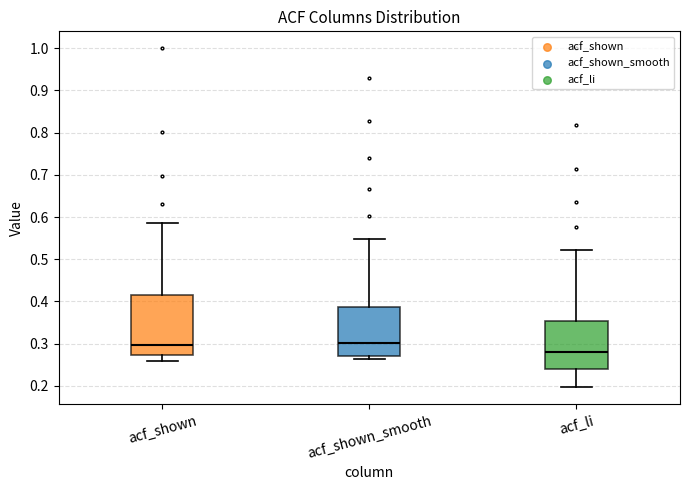

Where does the upper whisker of the box for acf_shown end on the y-axis? The values are not printed on the chart, so give them approximately, as read against the axis.

0.59